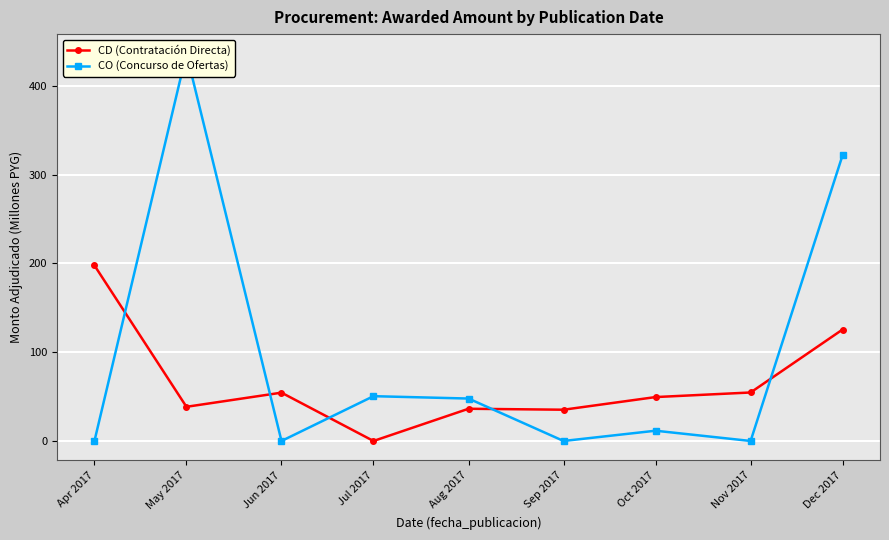

Where is CO (Concurso de Ofertas) nearest to the value 218?

Dec 2017